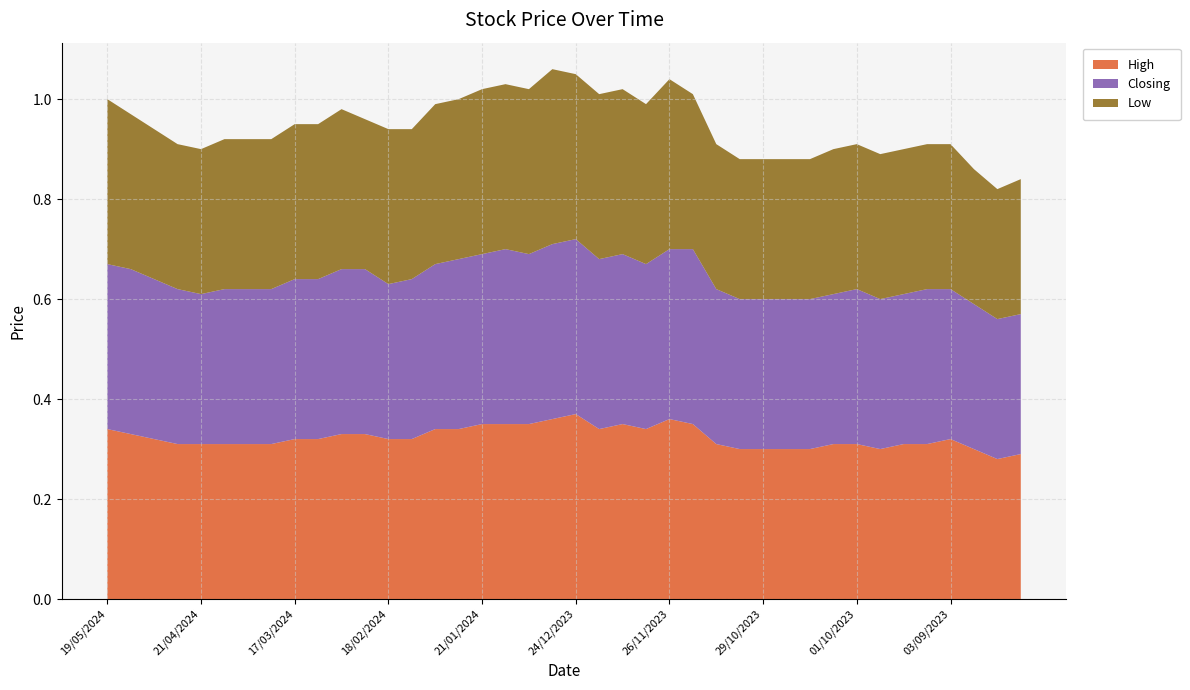

Reading left to right, list all the values displayed in this chart.

High: 0.3	0.3	0.3	0.3	0.3	0.3	0.3	0.3	0.3	0.3	0.3	0.3	0.3	0.3	0.3	0.3	0.3	0.3	0.3	0.4	0.4	0.3	0.3	0.3	0.4	0.3	0.3	0.3	0.3	0.3	0.3	0.3	0.3	0.3	0.3	0.3	0.3	0.3	0.3	0.3
Closing: 0.3	0.3	0.3	0.3	0.3	0.3	0.3	0.3	0.3	0.3	0.3	0.3	0.3	0.3	0.3	0.3	0.3	0.3	0.3	0.3	0.3	0.3	0.3	0.3	0.3	0.3	0.3	0.3	0.3	0.3	0.3	0.3	0.3	0.3	0.3	0.3	0.3	0.3	0.3	0.3
Low: 0.3	0.3	0.3	0.3	0.3	0.3	0.3	0.3	0.3	0.3	0.3	0.3	0.3	0.3	0.3	0.3	0.3	0.3	0.3	0.3	0.3	0.3	0.3	0.3	0.3	0.3	0.3	0.3	0.3	0.3	0.3	0.3	0.3	0.3	0.3	0.3	0.3	0.3	0.3	0.3